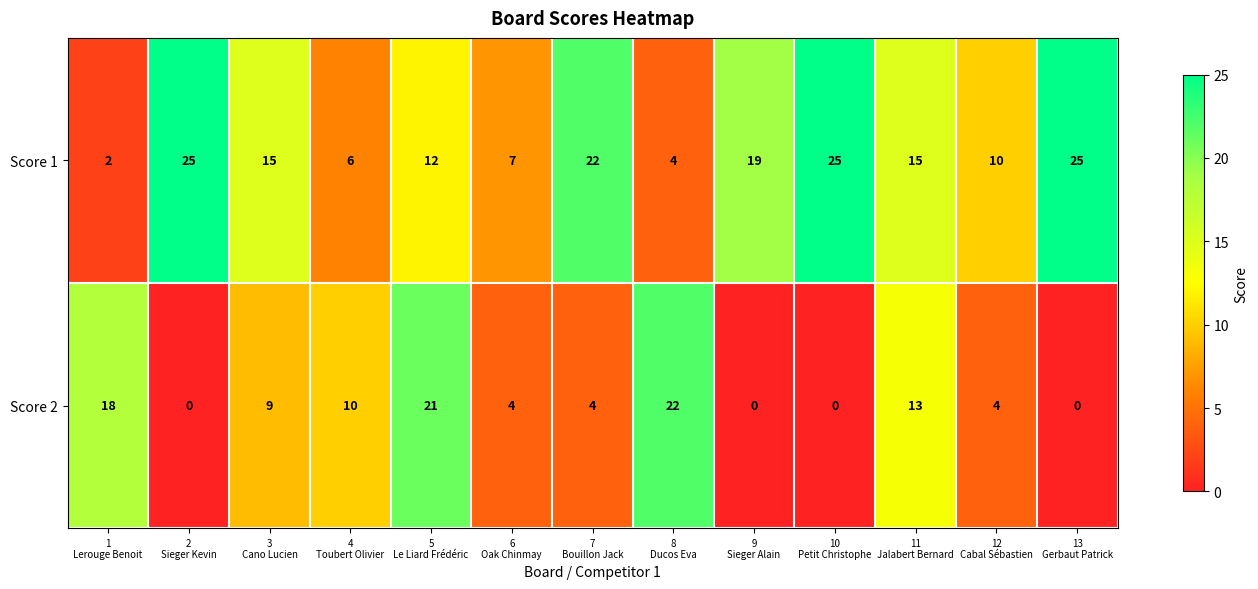

Reading left to right, what are all the values shown in this chart?

Score 1: 2	25	15	6	12	7	22	4	19	25	15	10	25
Score 2: 18	0	9	10	21	4	4	22	0	0	13	4	0